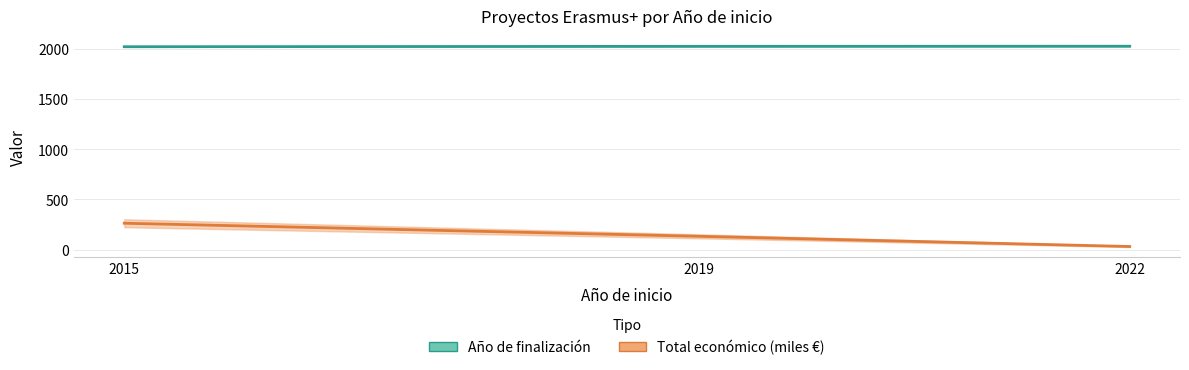

What is the difference between the Total económico values at 2015 and 2022?

231.3